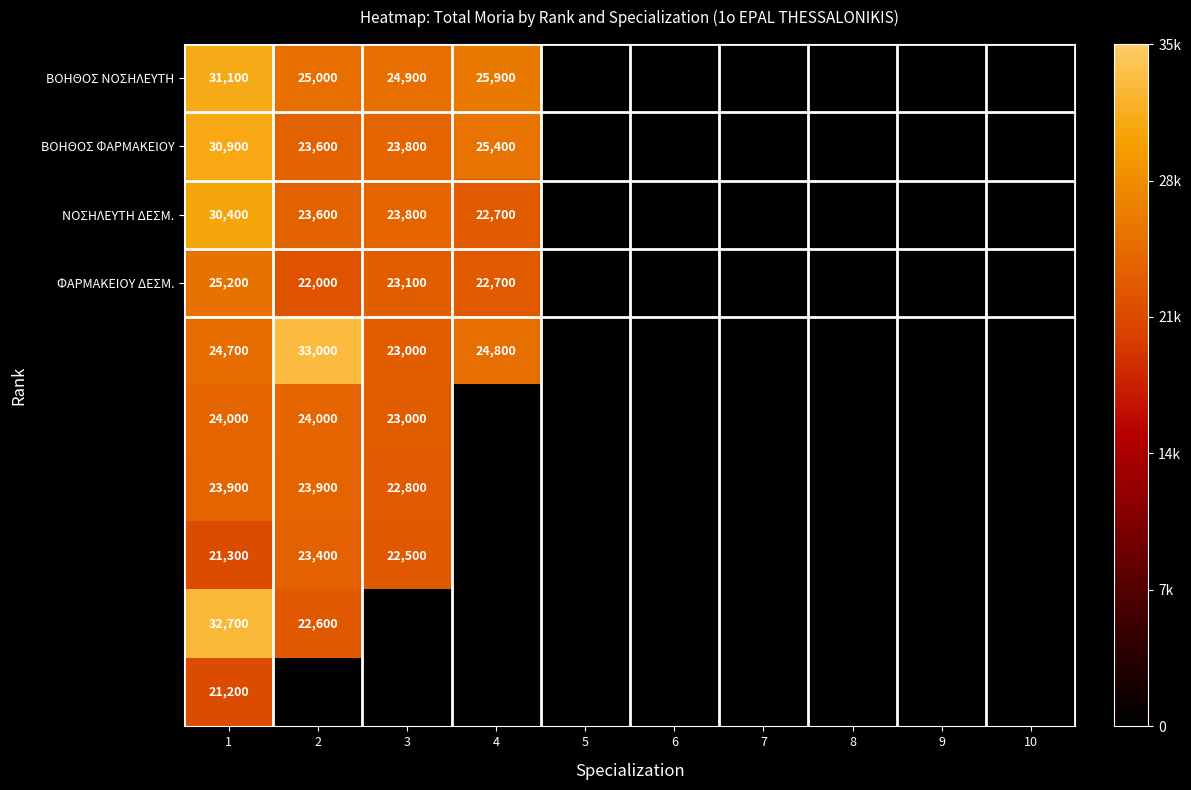

What is the difference between the second highest and second lowest values in the ΦΑΡΜΑΚΕΙΟΥ ΔΕΣΜ. series?

400